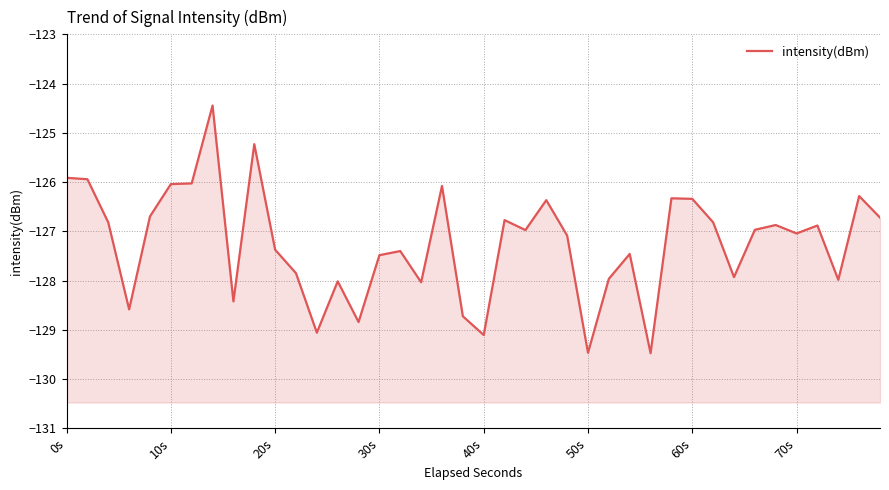

What is the difference between the maximum and minimum values?

5.0